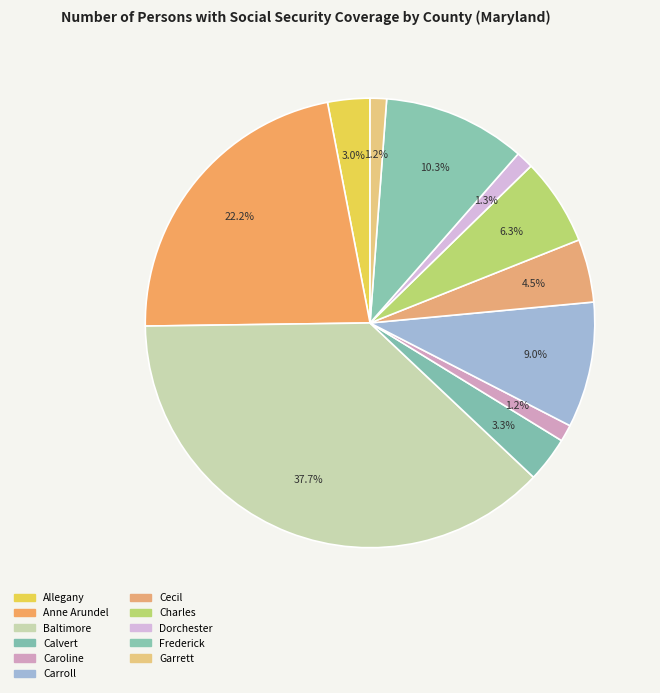

Do Caroline and Frederick together represent more than half of the pie?

No